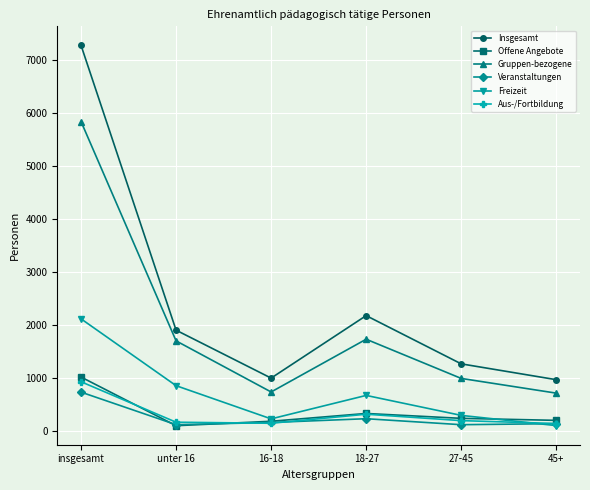

Which category has the highest value in the Insgesamt series?

insgesamt